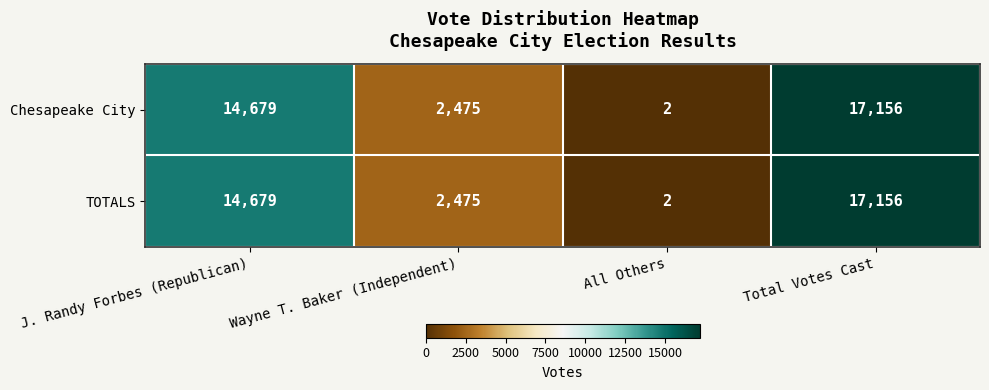

Count the number of data series in this chart.

2